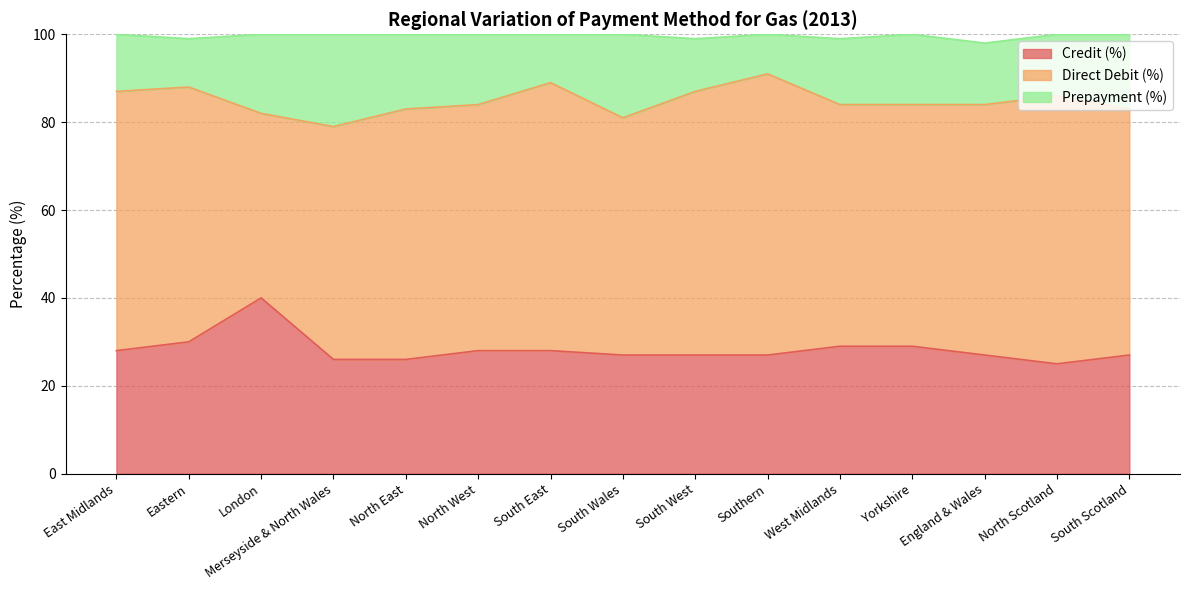

Does the chart display data point markers on the line(s)?

No